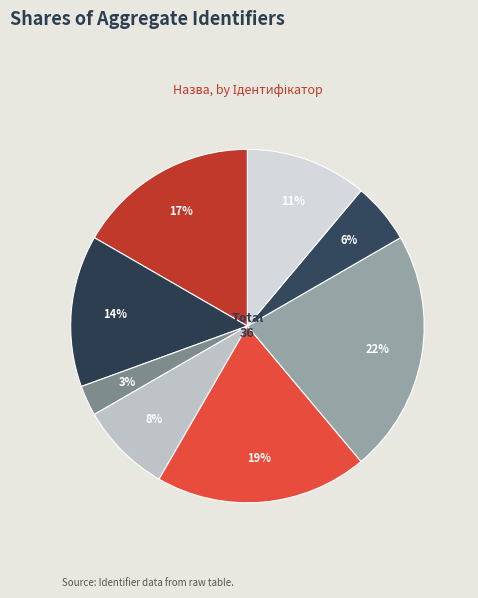

Which slice is the smallest?

Генеральний директор